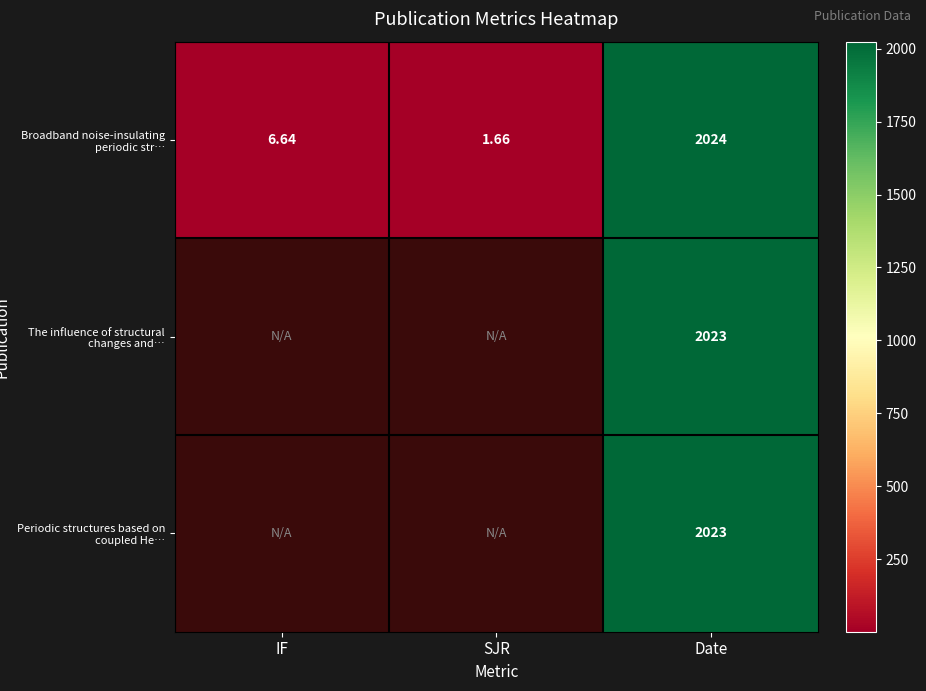

The The influence of structural changes and… series shows 548.5 at Date. True or false?

False